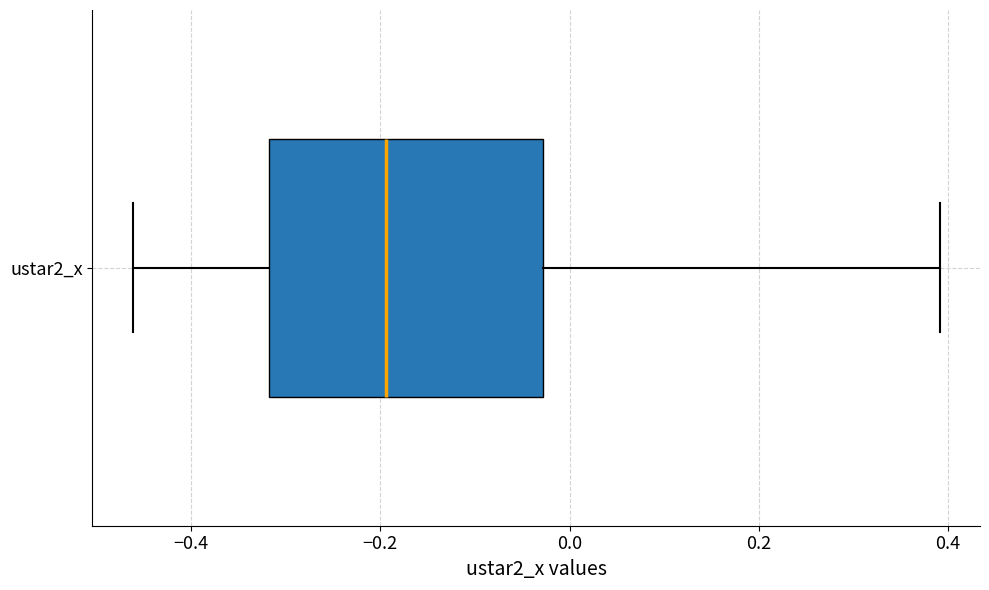

Where is the left edge of the box for ustar2_x on the x-axis? The values are not printed on the chart, so give them approximately, as read against the axis.

-0.32